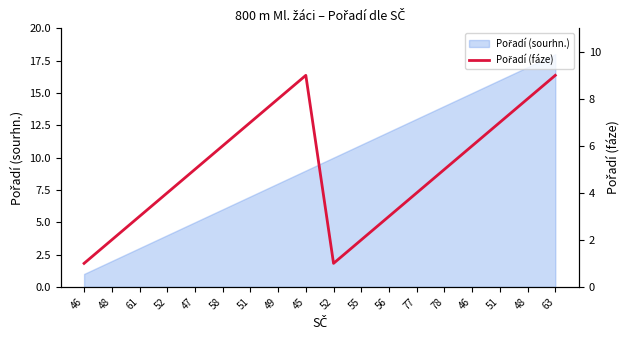

True or false: the data shows 1 at 55.

False